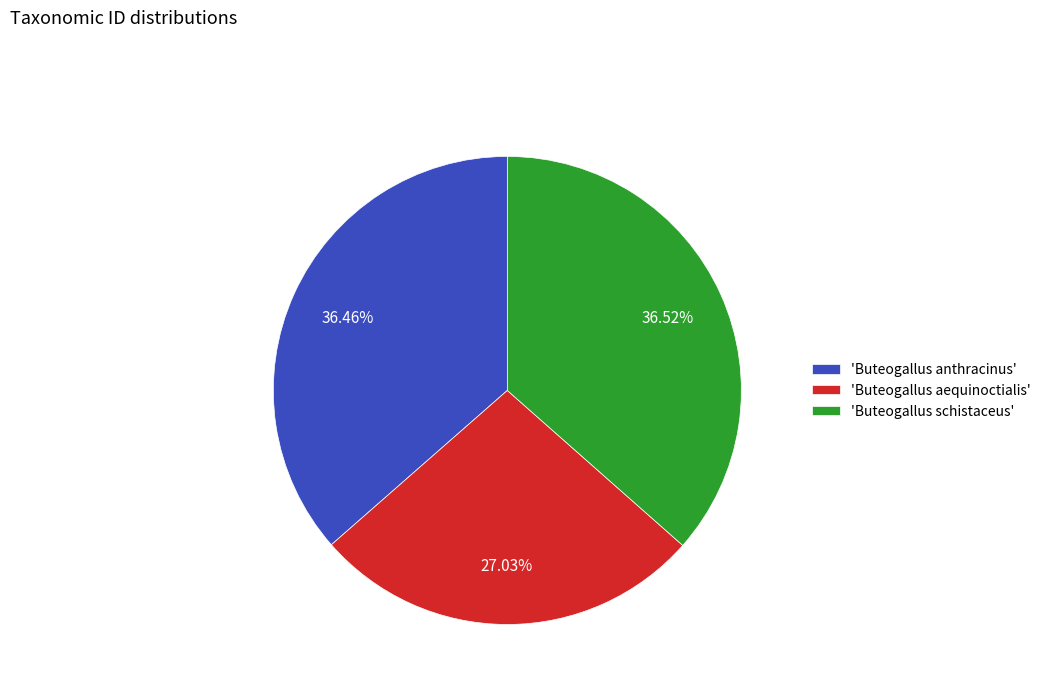

What is the ratio of the value at 'Buteogallus anthracinus' to the value at 'Buteogallus aequinoctialis'?

1.3